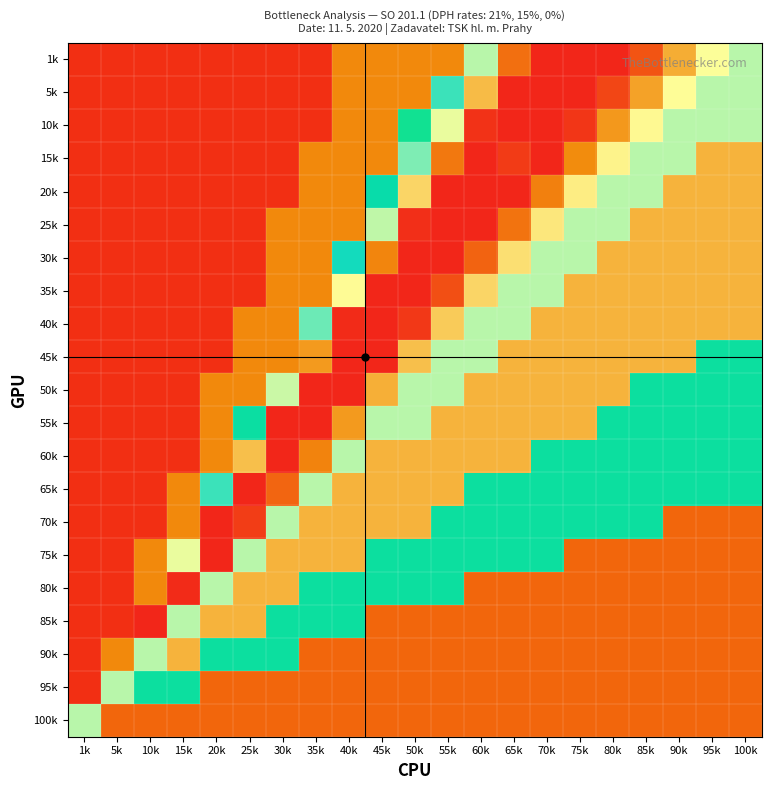

Reading right to left, transcribe all the data shown in this chart.

1k: 100k=0.7	95k=0.8	90k=0.9	85k=0.9	80k=1.1	75k=1.0	70k=1.1	65k=0.9	60k=0.7	55k=0.2	50k=0.2	45k=0.2	40k=0.2	35k=0.1	30k=0.1	25k=0.1	20k=0.1	15k=0.1	10k=0.1	5k=0.1	1k=0.1
5k: 100k=0.7	95k=0.7	90k=0.8	85k=0.9	80k=1.0	75k=1.1	70k=1.1	65k=1.1	60k=0.8	55k=0.6	50k=0.2	45k=0.2	40k=0.2	35k=0.1	30k=0.1	25k=0.1	20k=0.1	15k=0.1	10k=0.1	5k=0.1	1k=0.1
10k: 100k=0.7	95k=0.7	90k=0.7	85k=0.8	80k=0.9	75k=1.0	70k=1.1	65k=1.1	60k=1.0	55k=0.8	50k=0.5	45k=0.2	40k=0.2	35k=0.1	30k=0.1	25k=0.1	20k=0.1	15k=0.1	10k=0.1	5k=0.1	1k=0.1
15k: 100k=0.8	95k=0.8	90k=0.7	85k=0.7	80k=0.8	75k=0.9	70k=1.0	65k=1.0	60k=1.1	55k=0.9	50k=0.6	45k=0.2	40k=0.2	35k=0.2	30k=0.1	25k=0.1	20k=0.1	15k=0.1	10k=0.1	5k=0.1	1k=0.1
20k: 100k=0.8	95k=0.8	90k=0.8	85k=0.7	80k=0.7	75k=0.8	70k=0.9	65k=1.0	60k=1.0	55k=1.1	50k=0.8	45k=0.5	40k=0.2	35k=0.2	30k=0.1	25k=0.1	20k=0.1	15k=0.1	10k=0.1	5k=0.1	1k=0.1
25k: 100k=0.8	95k=0.8	90k=0.8	85k=0.8	80k=0.7	75k=0.7	70k=0.8	65k=0.9	60k=1.1	55k=1.1	50k=1.0	45k=0.7	40k=0.2	35k=0.2	30k=0.2	25k=0.1	20k=0.1	15k=0.1	10k=0.1	5k=0.1	1k=0.1
30k: 100k=0.8	95k=0.8	90k=0.8	85k=0.8	80k=0.8	75k=0.7	70k=0.7	65k=0.8	60k=0.9	55k=1.1	50k=1.1	45k=0.9	40k=0.6	35k=0.2	30k=0.2	25k=0.1	20k=0.1	15k=0.1	10k=0.1	5k=0.1	1k=0.1
35k: 100k=0.8	95k=0.8	90k=0.8	85k=0.8	80k=0.8	75k=0.8	70k=0.7	65k=0.7	60k=0.8	55k=1.0	50k=1.1	45k=1.1	40k=0.8	35k=0.2	30k=0.2	25k=0.1	20k=0.1	15k=0.1	10k=0.1	5k=0.1	1k=0.1
40k: 100k=0.8	95k=0.8	90k=0.8	85k=0.8	80k=0.8	75k=0.8	70k=0.8	65k=0.7	60k=0.7	55k=0.8	50k=1.0	45k=1.0	40k=1.0	35k=0.6	30k=0.2	25k=0.2	20k=0.1	15k=0.1	10k=0.1	5k=0.1	1k=0.1
45k: 100k=0.5	95k=0.5	90k=0.8	85k=0.8	80k=0.8	75k=0.8	70k=0.8	65k=0.8	60k=0.7	55k=0.7	50k=0.8	45k=1.0	40k=1.1	35k=0.9	30k=0.2	25k=0.2	20k=0.1	15k=0.1	10k=0.1	5k=0.1	1k=0.1
50k: 100k=0.5	95k=0.5	90k=0.5	85k=0.5	80k=0.8	75k=0.8	70k=0.8	65k=0.8	60k=0.8	55k=0.7	50k=0.7	45k=0.9	40k=1.0	35k=1.1	30k=0.7	25k=0.2	20k=0.2	15k=0.1	10k=0.1	5k=0.1	1k=0.1
55k: 100k=0.5	95k=0.5	90k=0.5	85k=0.5	80k=0.5	75k=0.8	70k=0.8	65k=0.8	60k=0.8	55k=0.8	50k=0.7	45k=0.7	40k=0.9	35k=1.1	30k=1.0	25k=0.5	20k=0.2	15k=0.1	10k=0.1	5k=0.1	1k=0.1
60k: 100k=0.5	95k=0.5	90k=0.5	85k=0.5	80k=0.5	75k=0.5	70k=0.5	65k=0.8	60k=0.8	55k=0.8	50k=0.8	45k=0.8	40k=0.7	35k=0.9	30k=1.0	25k=0.8	20k=0.2	15k=0.1	10k=0.1	5k=0.1	1k=0.1
65k: 100k=0.5	95k=0.5	90k=0.5	85k=0.5	80k=0.5	75k=0.5	70k=0.5	65k=0.5	60k=0.5	55k=0.8	50k=0.8	45k=0.8	40k=0.8	35k=0.7	30k=0.9	25k=1.1	20k=0.6	15k=0.2	10k=0.1	5k=0.1	1k=0.1
70k: 100k=0.1	95k=0.1	90k=0.1	85k=0.5	80k=0.5	75k=0.5	70k=0.5	65k=0.5	60k=0.5	55k=0.5	50k=0.8	45k=0.8	40k=0.8	35k=0.8	30k=0.7	25k=1.0	20k=1.0	15k=0.2	10k=0.1	5k=0.1	1k=0.1
75k: 100k=0.1	95k=0.1	90k=0.1	85k=0.1	80k=0.1	75k=0.1	70k=0.5	65k=0.5	60k=0.5	55k=0.5	50k=0.5	45k=0.5	40k=0.8	35k=0.8	30k=0.8	25k=0.7	20k=1.0	15k=0.8	10k=0.2	5k=0.1	1k=0.1
80k: 100k=0.1	95k=0.1	90k=0.1	85k=0.1	80k=0.1	75k=0.1	70k=0.1	65k=0.1	60k=0.1	55k=0.5	50k=0.5	45k=0.5	40k=0.5	35k=0.5	30k=0.8	25k=0.8	20k=0.7	15k=1.0	10k=0.2	5k=0.1	1k=0.1
85k: 100k=0.1	95k=0.1	90k=0.1	85k=0.1	80k=0.1	75k=0.1	70k=0.1	65k=0.1	60k=0.1	55k=0.1	50k=0.1	45k=0.1	40k=0.5	35k=0.5	30k=0.5	25k=0.8	20k=0.8	15k=0.7	10k=1.1	5k=0.1	1k=0.1
90k: 100k=0.1	95k=0.1	90k=0.1	85k=0.1	80k=0.1	75k=0.1	70k=0.1	65k=0.1	60k=0.1	55k=0.1	50k=0.1	45k=0.1	40k=0.1	35k=0.1	30k=0.5	25k=0.5	20k=0.5	15k=0.8	10k=0.7	5k=0.2	1k=0.1
95k: 100k=0.1	95k=0.1	90k=0.1	85k=0.1	80k=0.1	75k=0.1	70k=0.1	65k=0.1	60k=0.1	55k=0.1	50k=0.1	45k=0.1	40k=0.1	35k=0.1	30k=0.1	25k=0.1	20k=0.1	15k=0.5	10k=0.5	5k=0.7	1k=0.1
100k: 100k=0.1	95k=0.1	90k=0.1	85k=0.1	80k=0.1	75k=0.1	70k=0.1	65k=0.1	60k=0.1	55k=0.1	50k=0.1	45k=0.1	40k=0.1	35k=0.1	30k=0.1	25k=0.1	20k=0.1	15k=0.1	10k=0.1	5k=0.1	1k=0.7